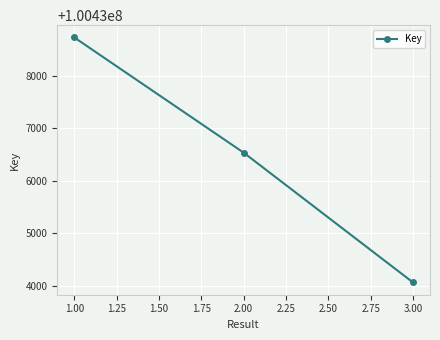

Count the number of data series in this chart.

1